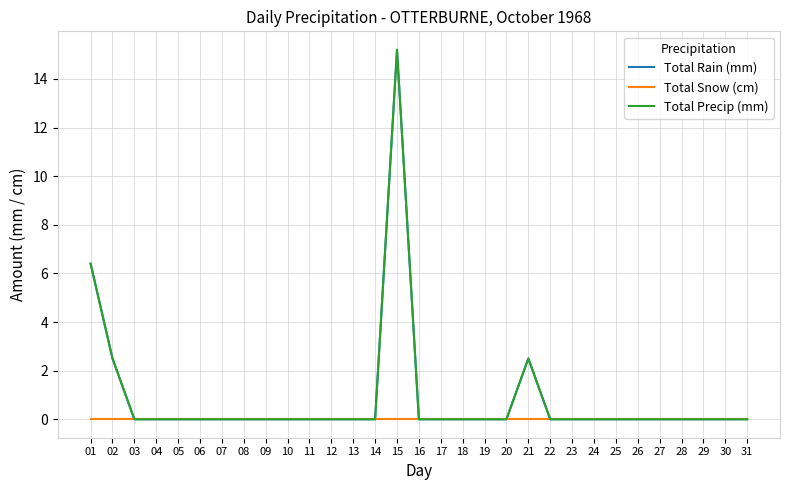

Which category has the highest value in the Total Rain (mm) series?

15